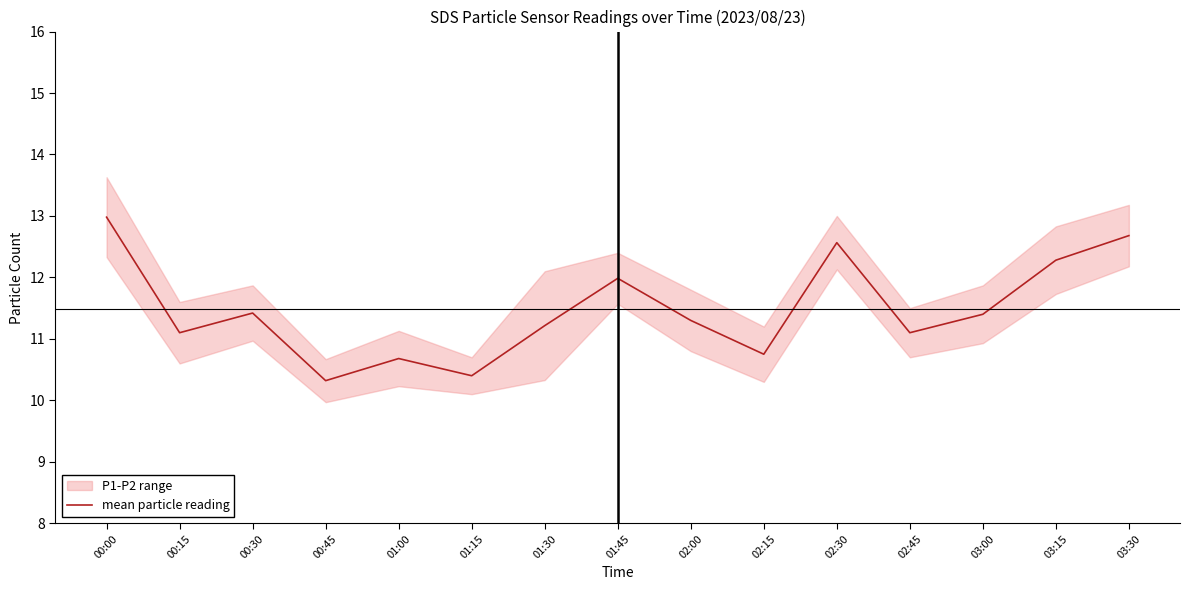

What is the difference between the values at 00:30 and 03:30?

1.3